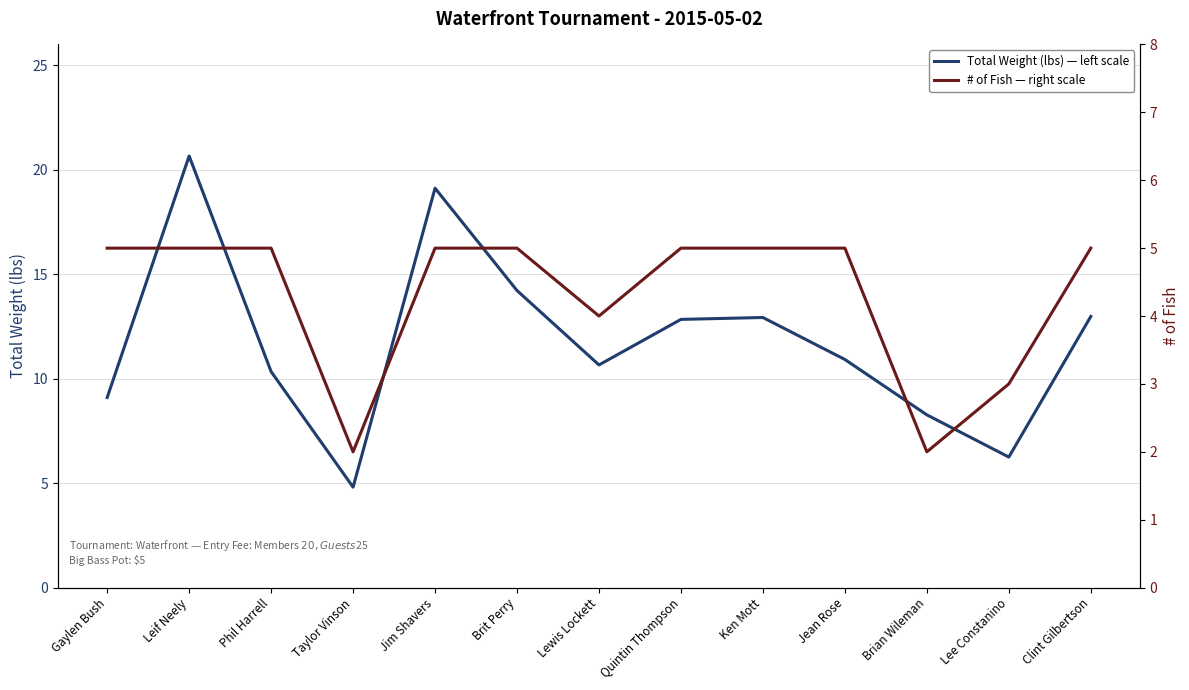

What is the difference between the highest and lowest values at Lewis Lockett?

6.7